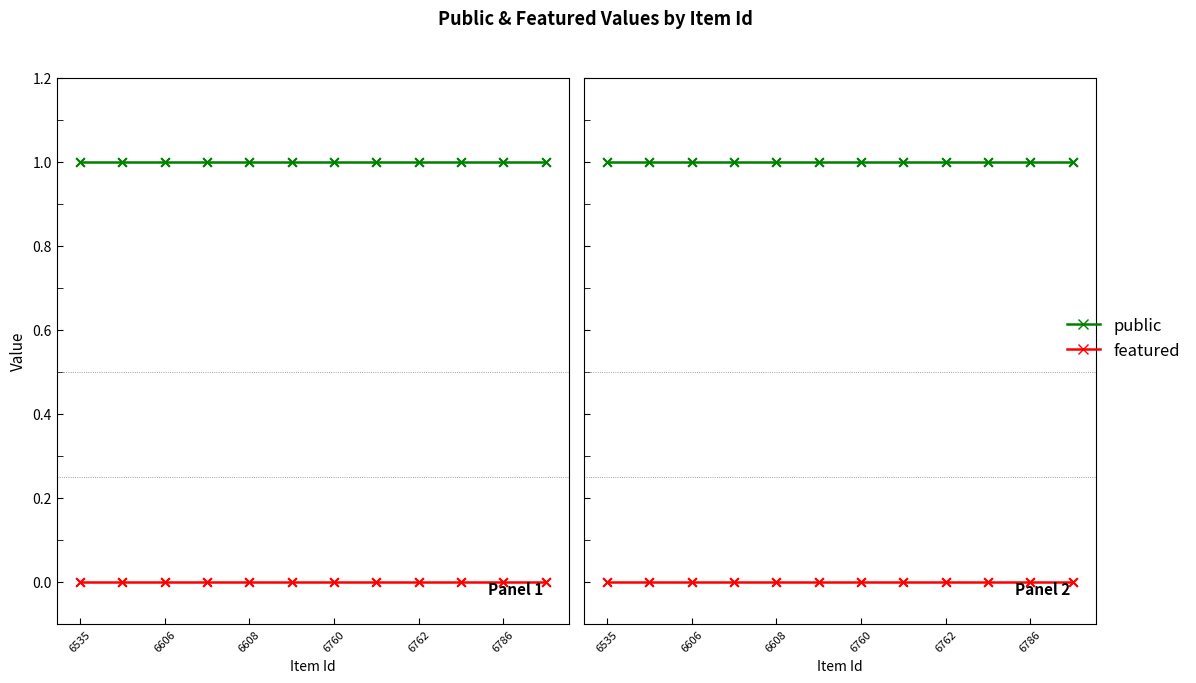

At which category is the sum across all series the highest?

6535